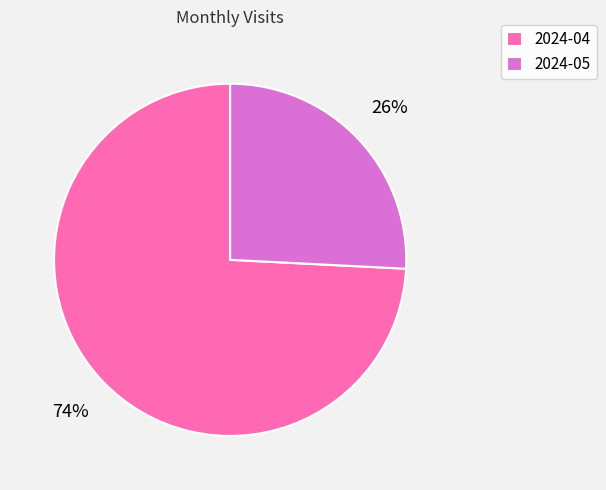

Rank the categories by value from highest to lowest.

2024-04, 2024-05